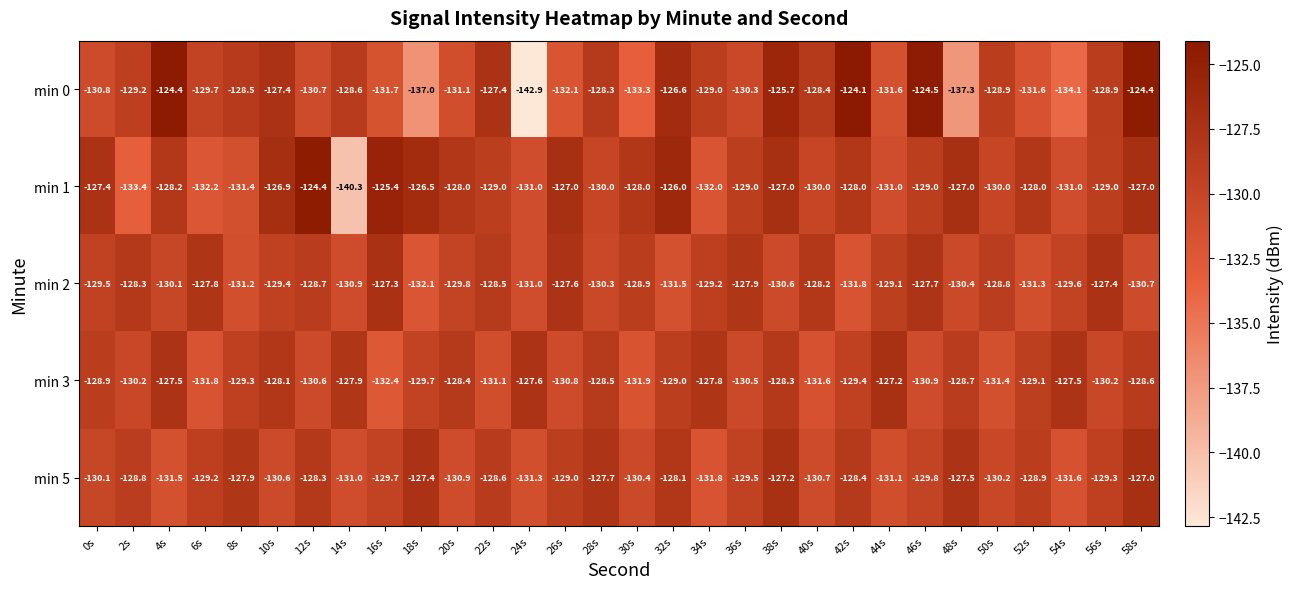

What is the total value across all series at 38s?

-638.8